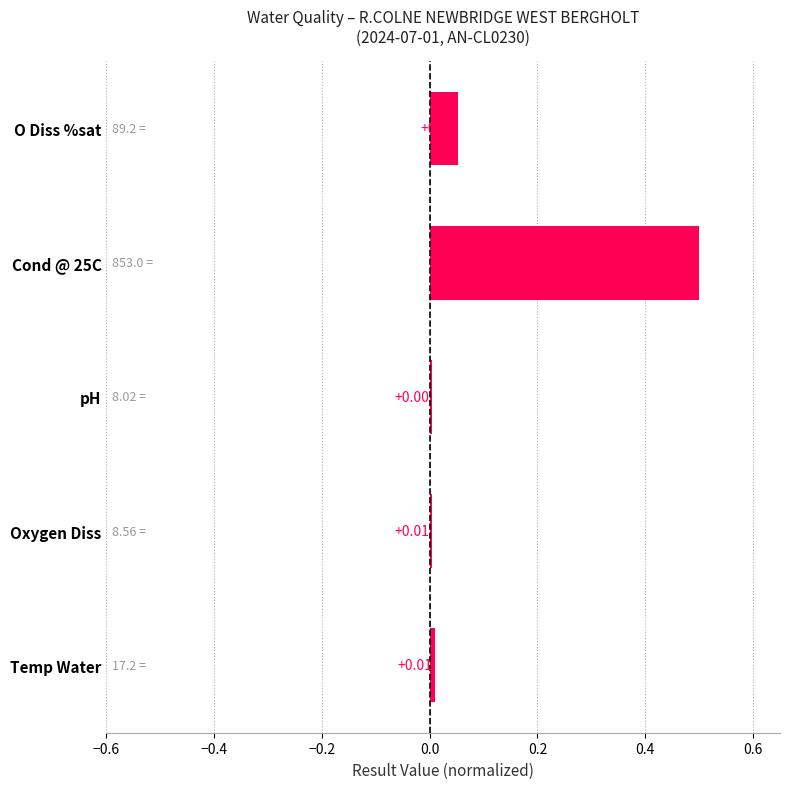

What is the label of the 4th bar from the top?

Oxygen Diss